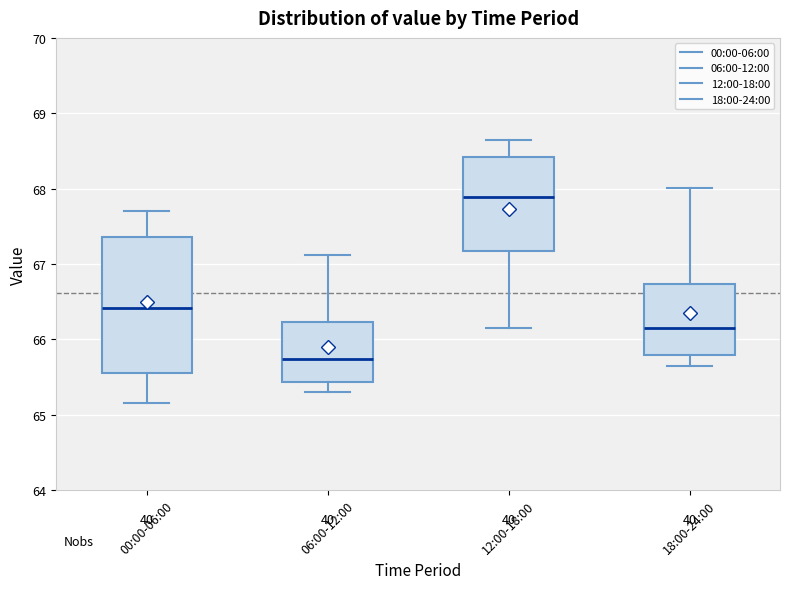

Where does the median line of the box for 18:00-24:00 sit on the y-axis? The values are not printed on the chart, so give them approximately, as read against the axis.

66.2